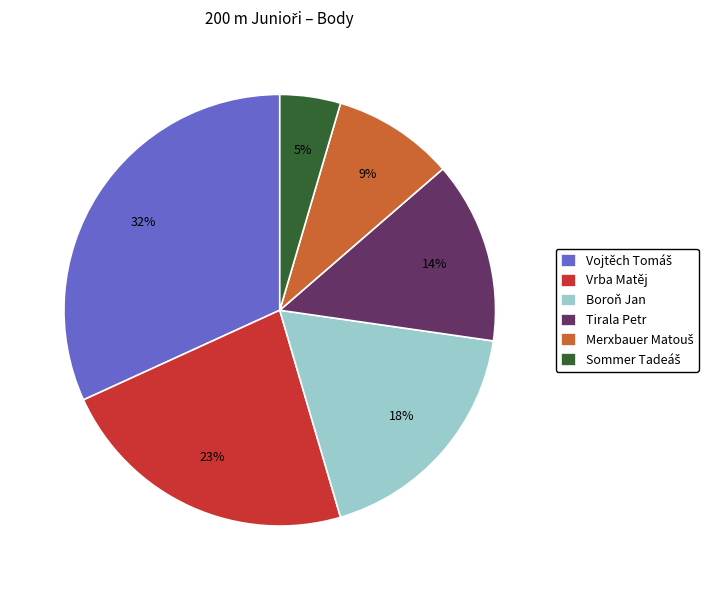

To the nearest percent, what portion does Vrba Matěj represent?

23%